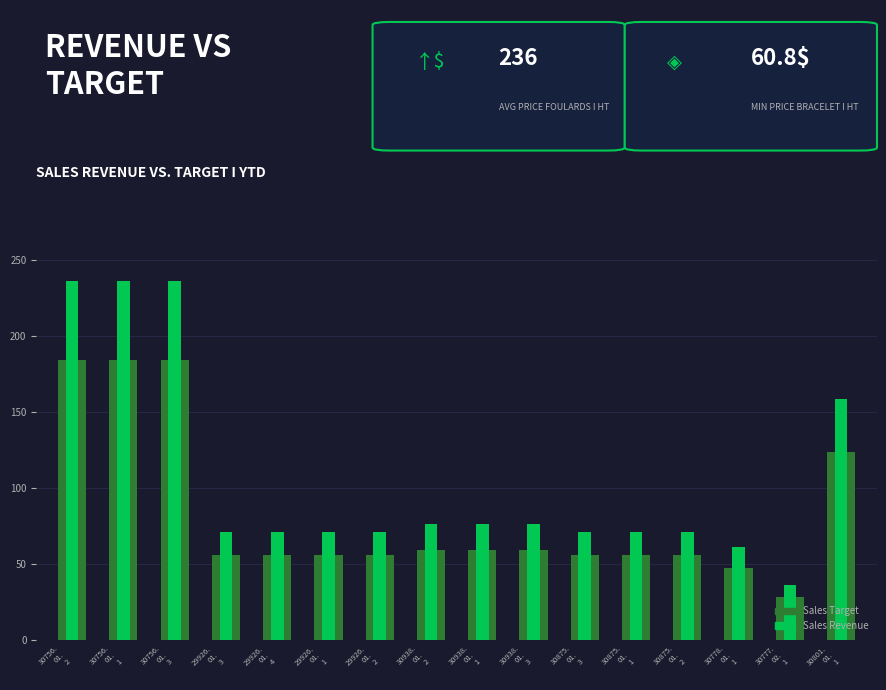

List the series in order of their overall mean, highest first.

Sales Revenue, Sales Target